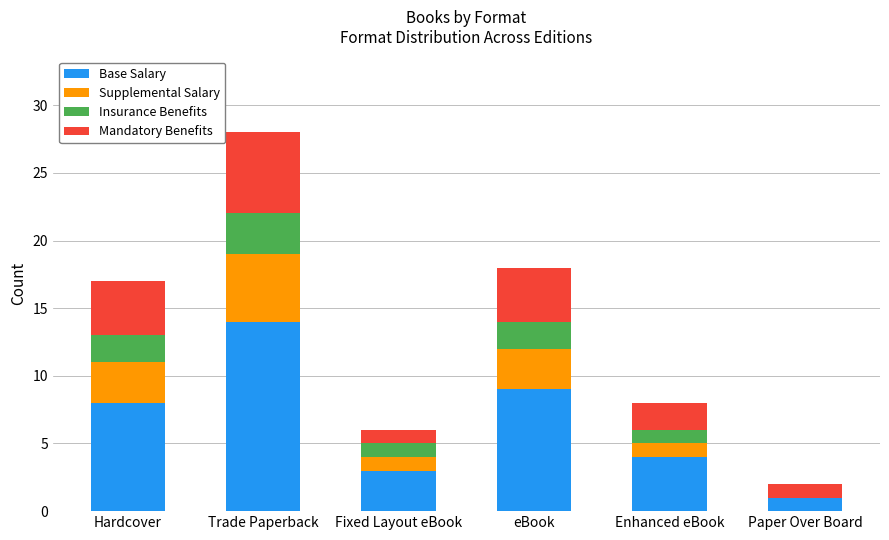

What is the maximum value for Base Salary?

14